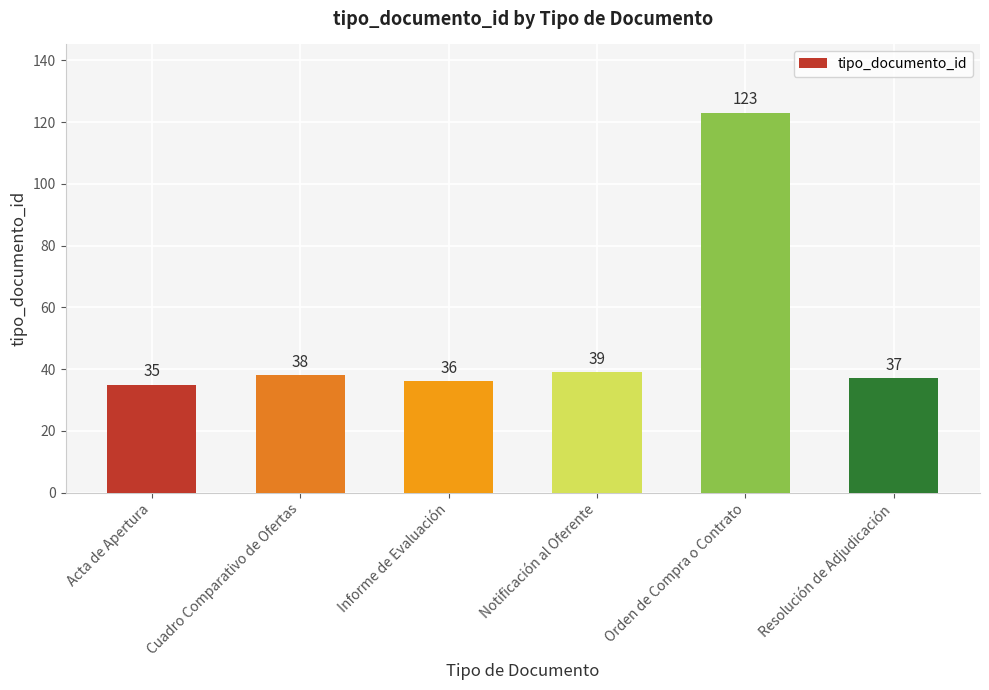

What is the difference between the maximum and second lowest values?

87